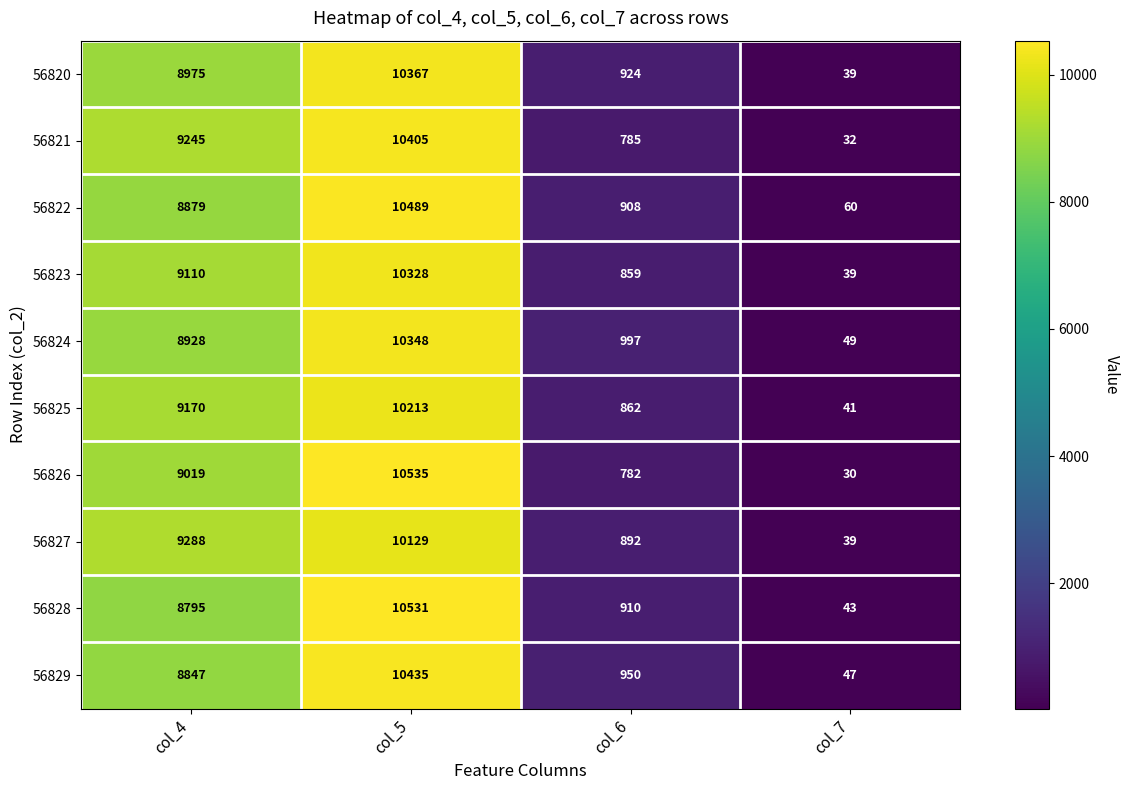

Which series has the largest total across all categories?

56821